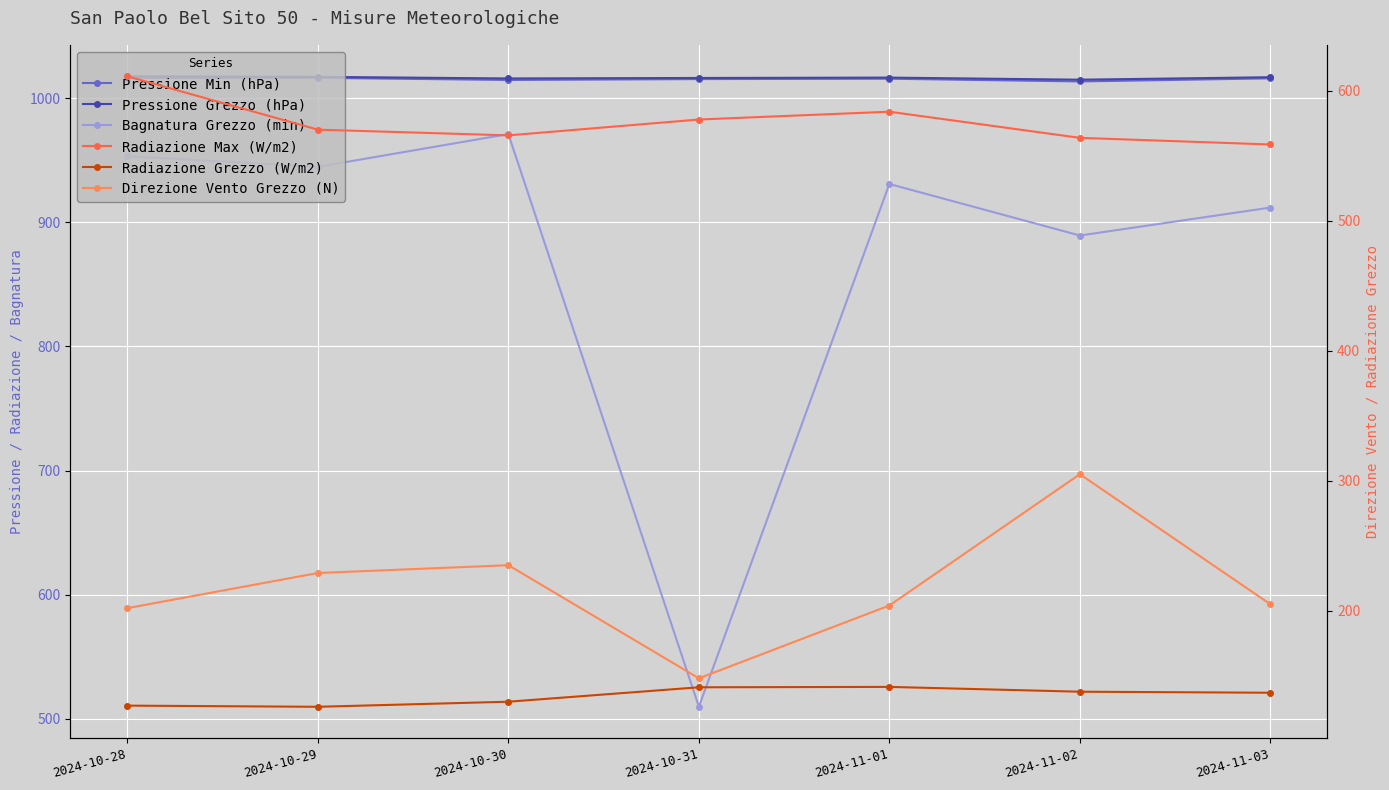

The value of Radiazione Max (W/m2) at 2024-11-03 is 143.5. True or false?

False